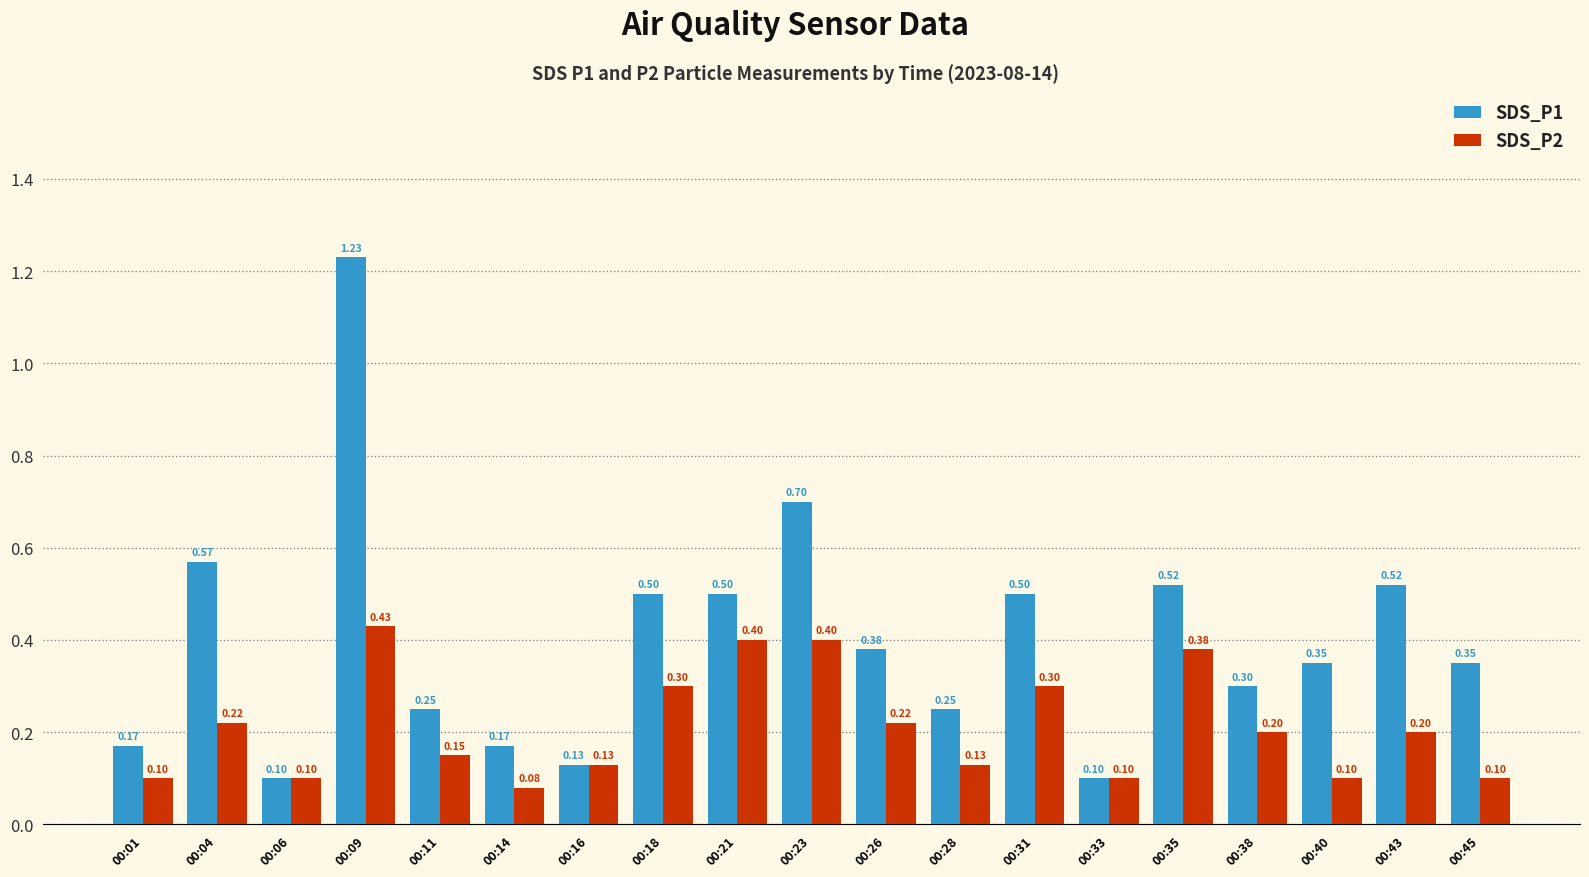

Is the value of SDS_P1 at 00:38 greater than the value of SDS_P2 at 00:04?

Yes